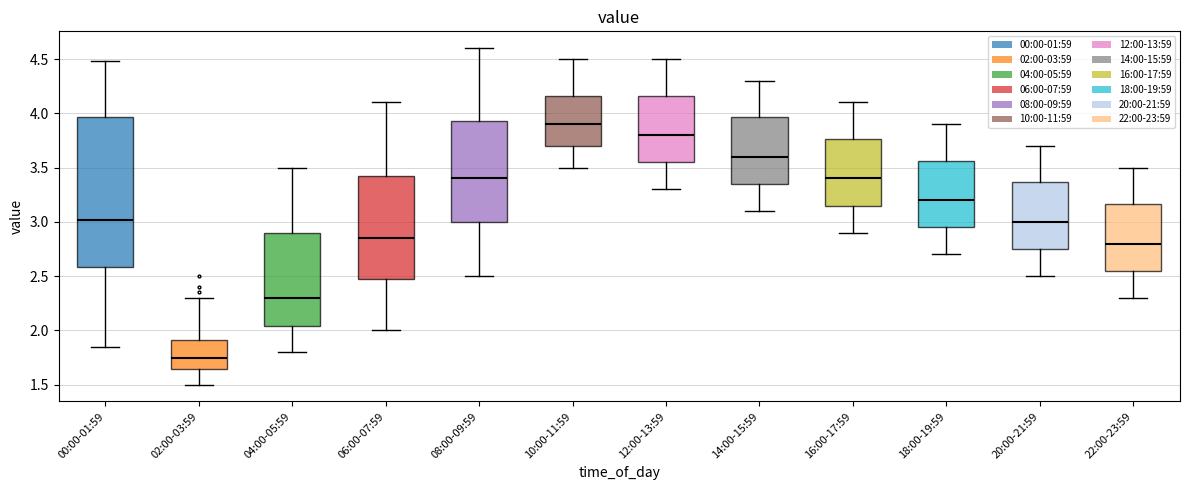

Reading left to right, read every box against the y-axis: the position of its median line, the range the box covers, and the ends of its whiskers. The values are not printed on the chart, so give them approximately, as read against the axis.

00:00-01:59: median 3.00, box 2.60 to 3.95, whiskers 1.85 to 4.50
02:00-03:59: median 1.75, box 1.65 to 1.90, whiskers 1.50 to 2.30
04:00-05:59: median 2.30, box 2.05 to 2.90, whiskers 1.80 to 3.50
06:00-07:59: median 2.85, box 2.50 to 3.45, whiskers 2.00 to 4.10
08:00-09:59: median 3.40, box 3.00 to 3.95, whiskers 2.50 to 4.60
10:00-11:59: median 3.90, box 3.70 to 4.15, whiskers 3.50 to 4.50
12:00-13:59: median 3.80, box 3.55 to 4.15, whiskers 3.30 to 4.50
14:00-15:59: median 3.60, box 3.35 to 3.95, whiskers 3.10 to 4.30
16:00-17:59: median 3.40, box 3.15 to 3.75, whiskers 2.90 to 4.10
18:00-19:59: median 3.20, box 2.95 to 3.55, whiskers 2.70 to 3.90
20:00-21:59: median 3.00, box 2.75 to 3.35, whiskers 2.50 to 3.70
22:00-23:59: median 2.80, box 2.55 to 3.15, whiskers 2.30 to 3.50